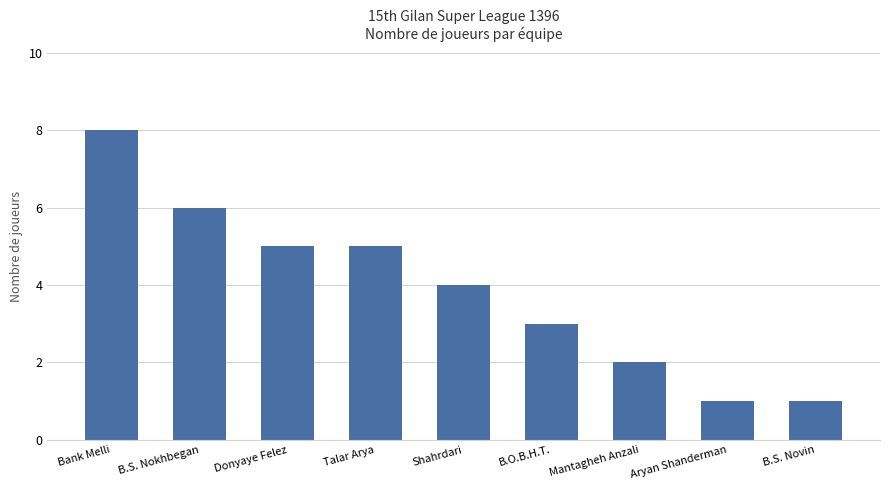

What is the sum of the values at B.S. Novin and B.O.B.H.T.?

4